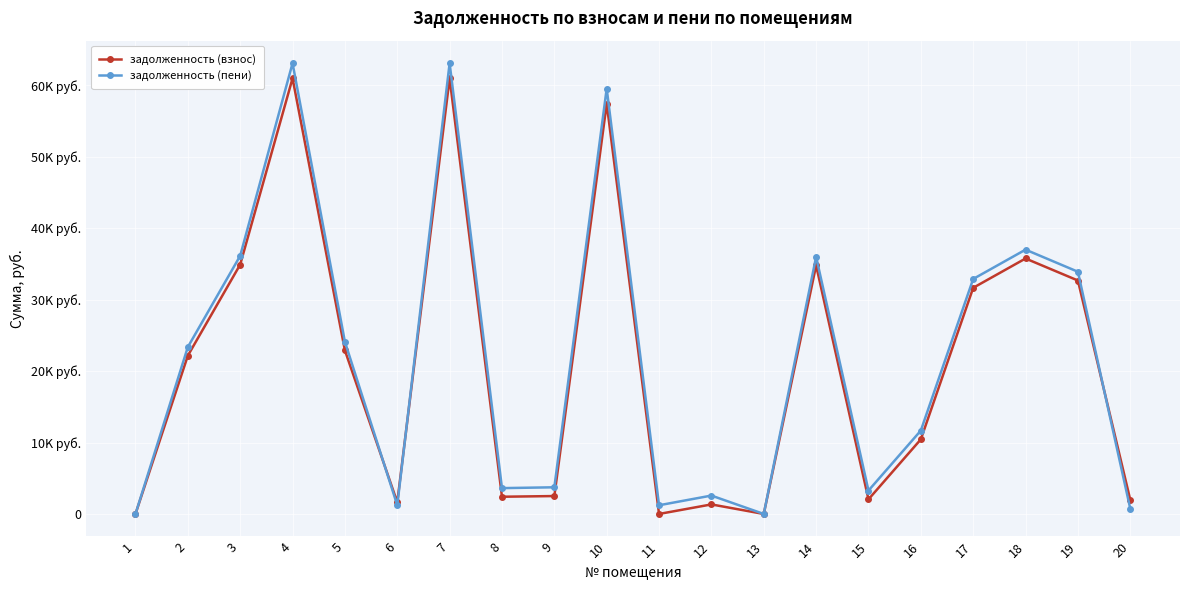

What are all the series names shown in the legend?

задолженность (взнос), задолженность (пени)